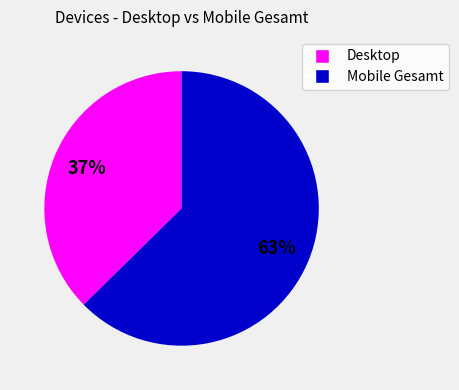

How many segments does this pie chart have?

2